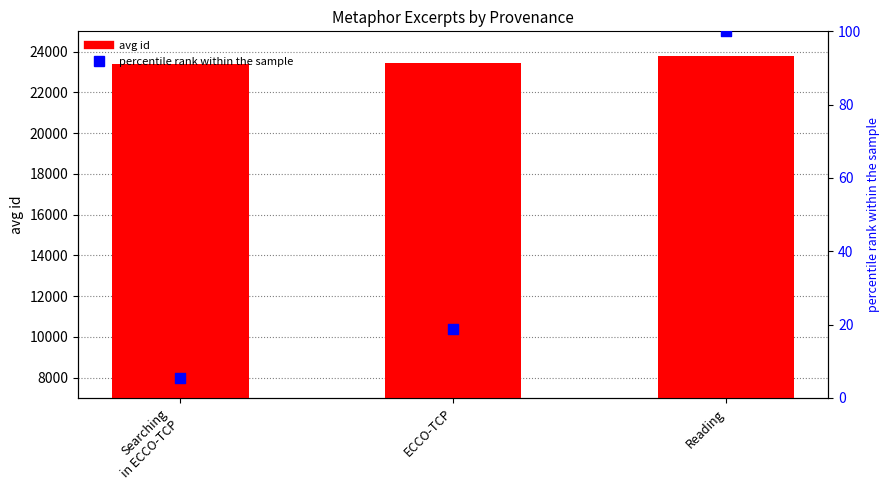

At how many categories does at least one series exceed 1063?

3